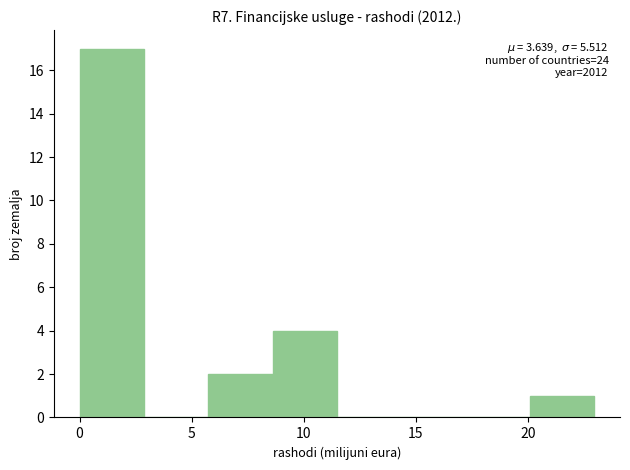

Which range on the x-axis has the tallest bar?

0.0 to 3.0